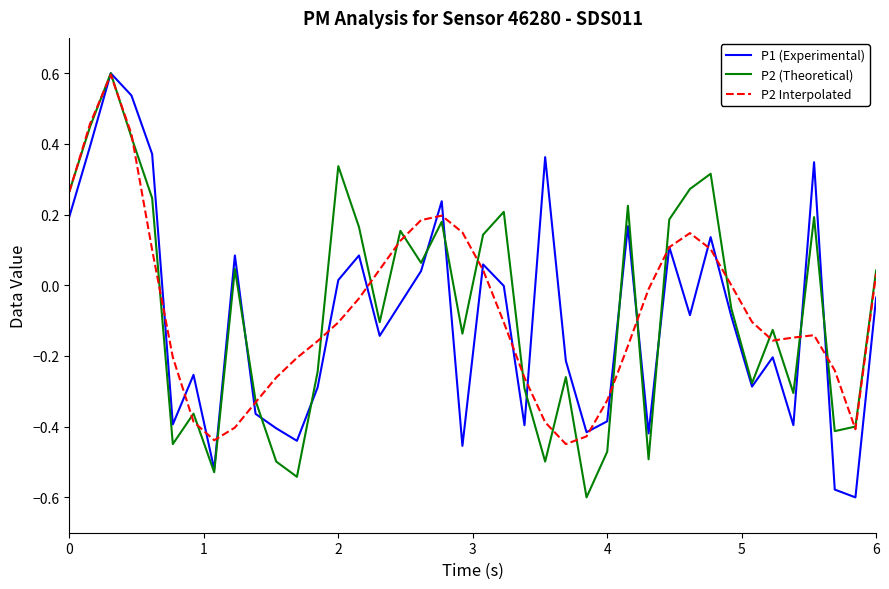

What is the maximum value shown in the chart?

0.6